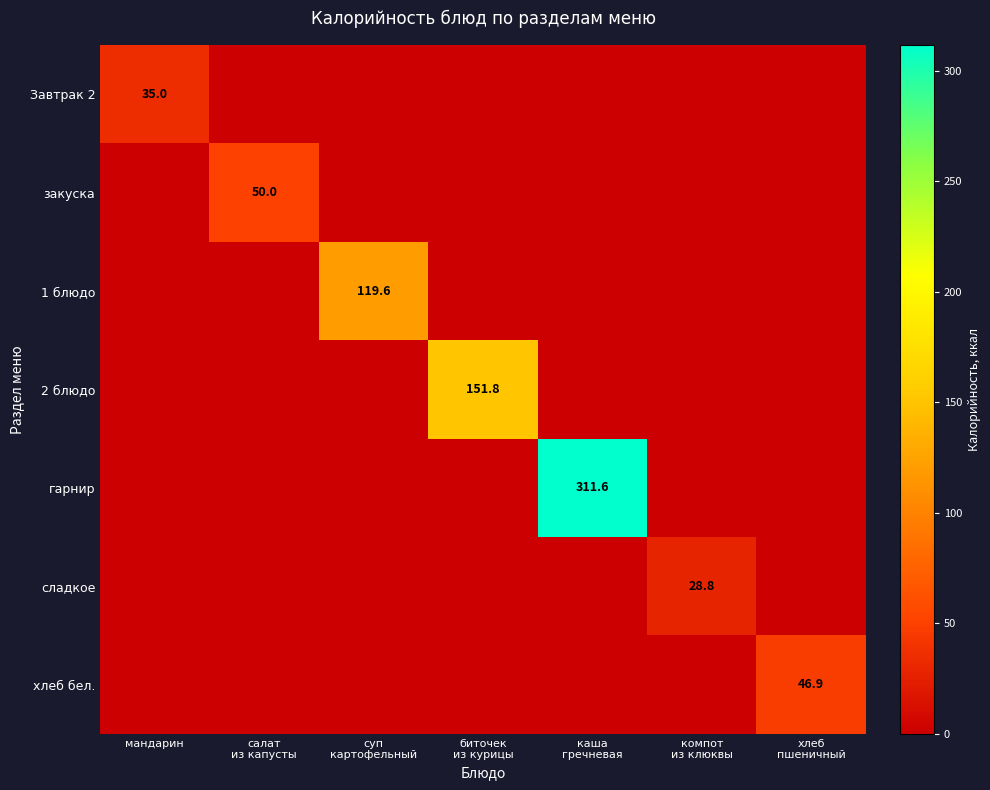

Which category has the lowest value in the 1 блюдо series?

мандарин